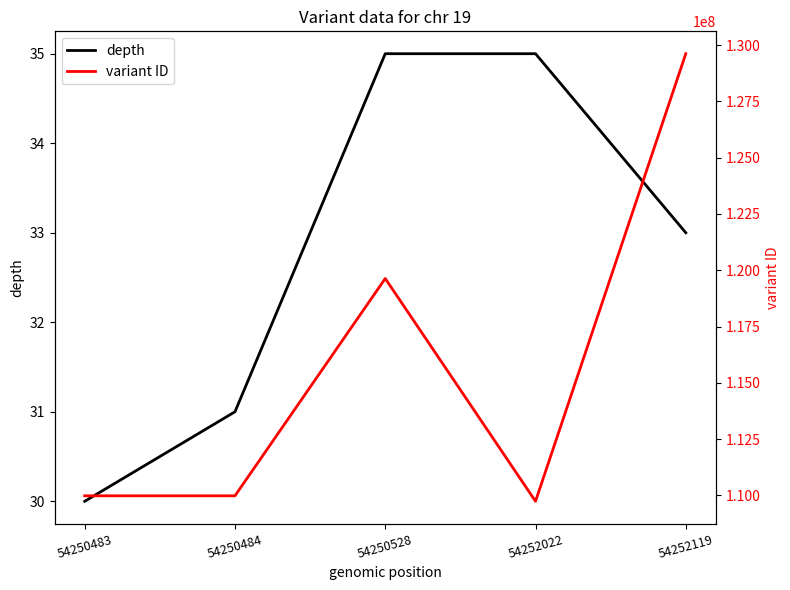

Read the variant ID value at 54250528, to the nearest 10.

119633260